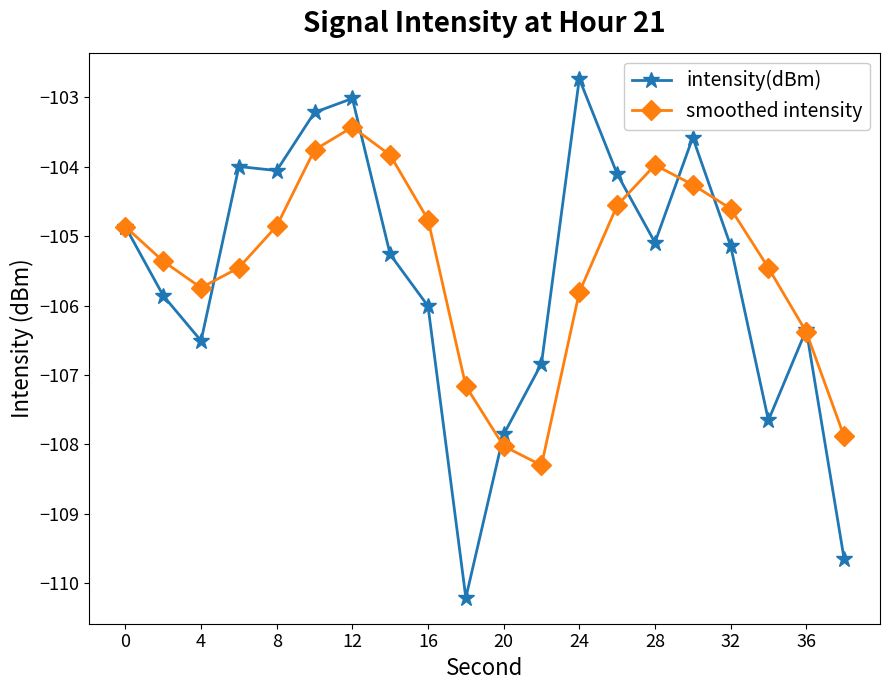

What is the minimum value for smoothed intensity?

-108.3